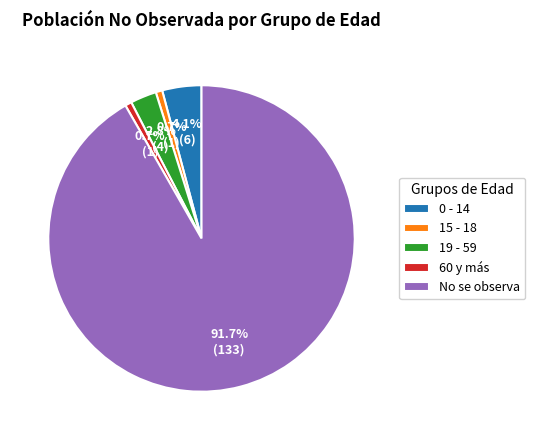

Which slice is the largest?

No se observa